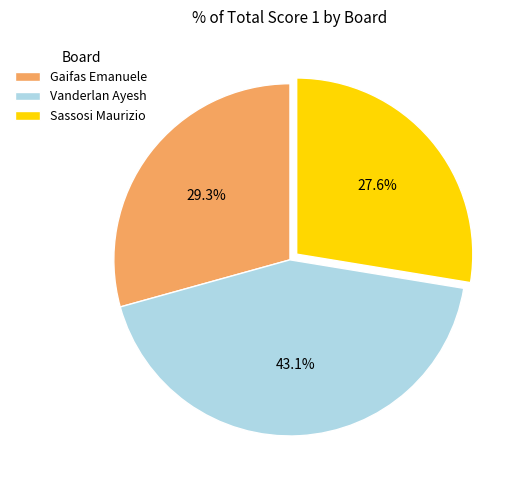

What is the ratio of the value at Vanderlan Ayesh to the value at Sassosi Maurizio?

1.6